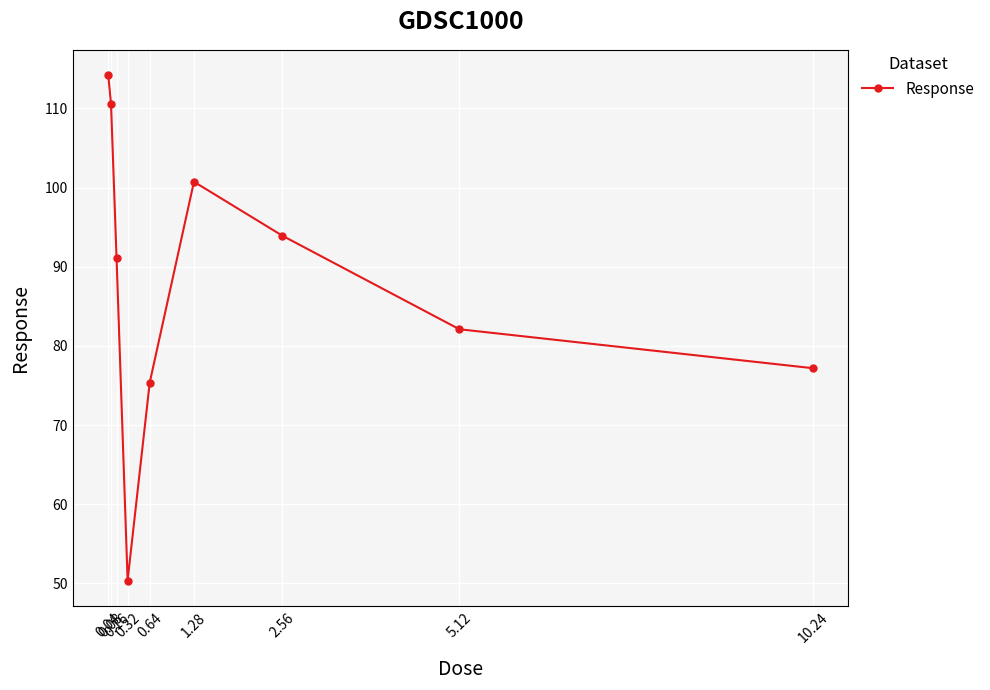

What is the value of the 5th point from the left?

75.4